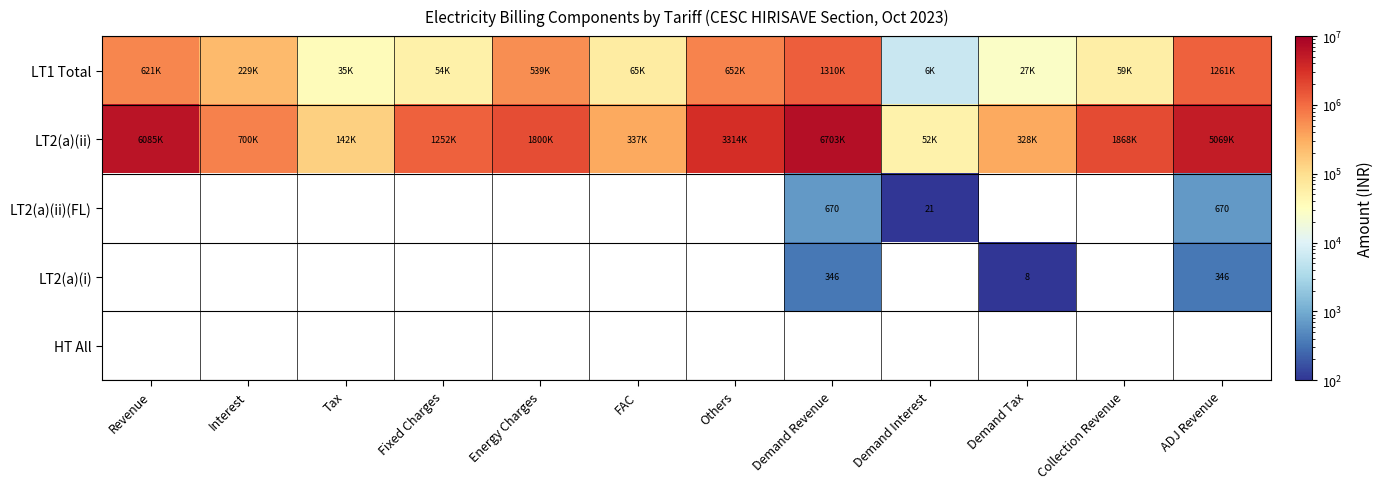

What is the spread (max minus min) of values at Revenue?

5463966.9